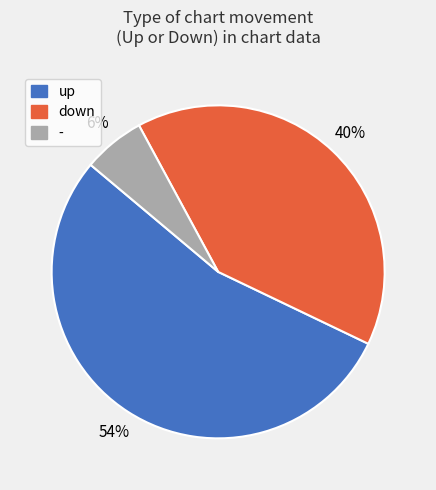

Combined, do up and - account for over 50%?

Yes